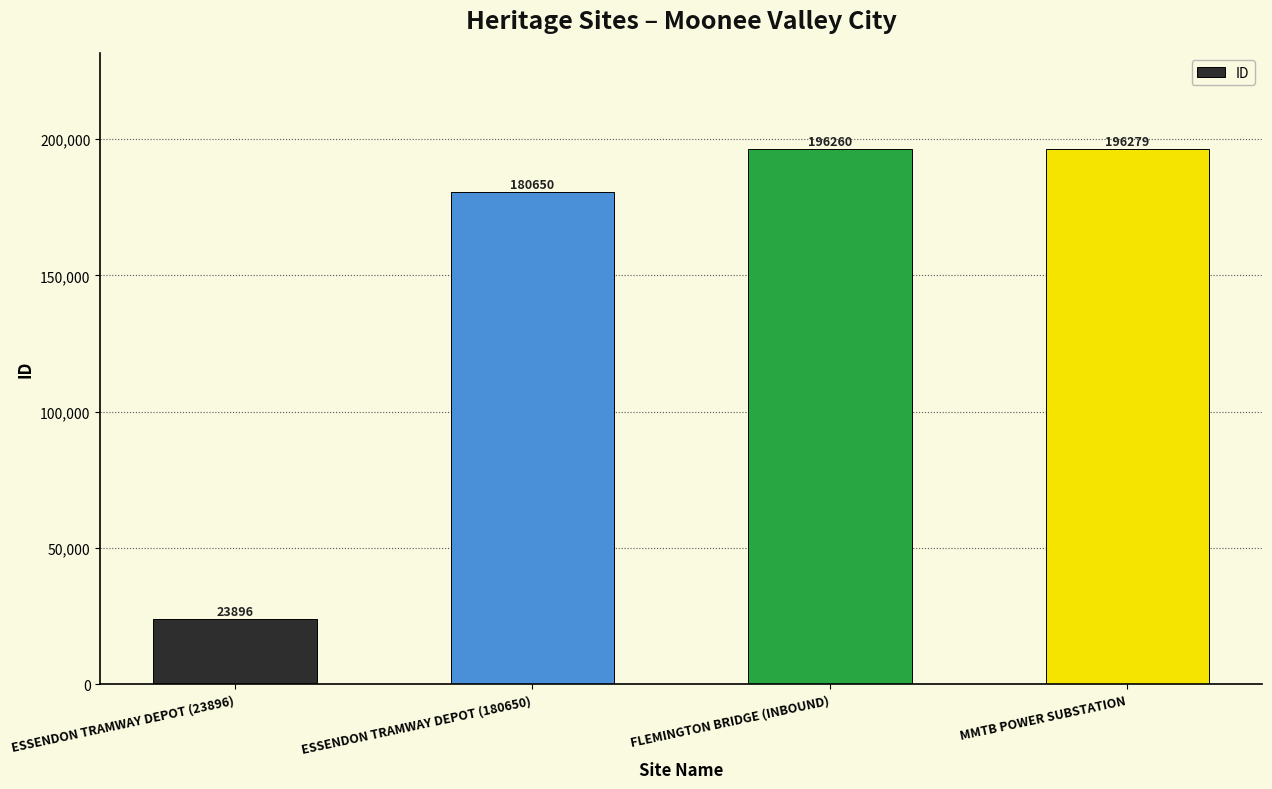

Reading left to right, list all the values displayed in this chart.

23896	180650	196260	196279